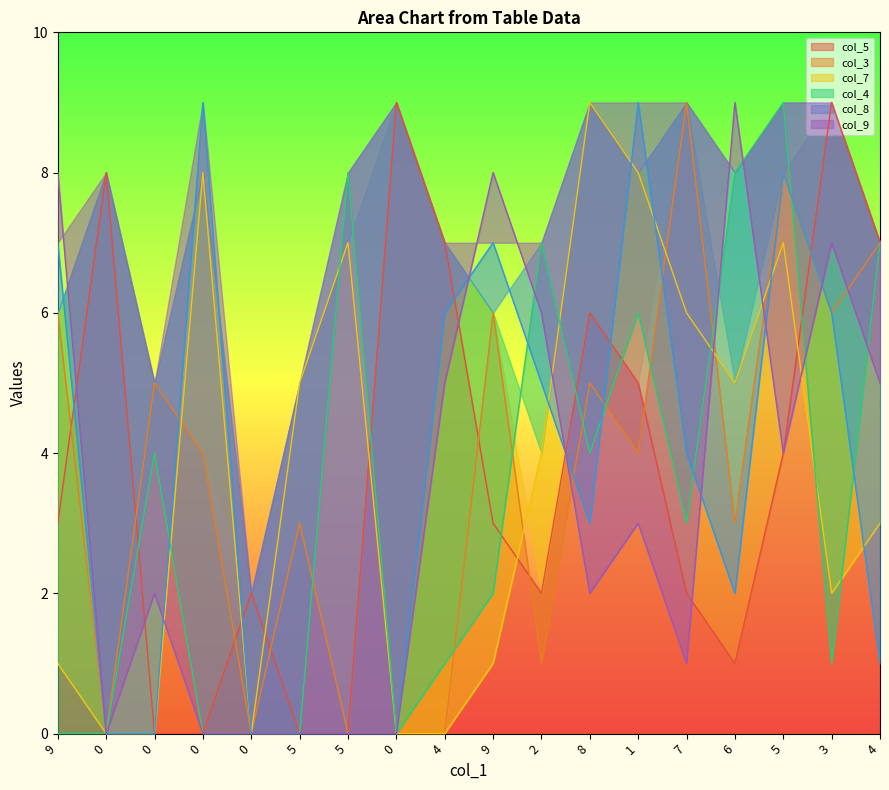

How many data points in col_5 are above 3?

8